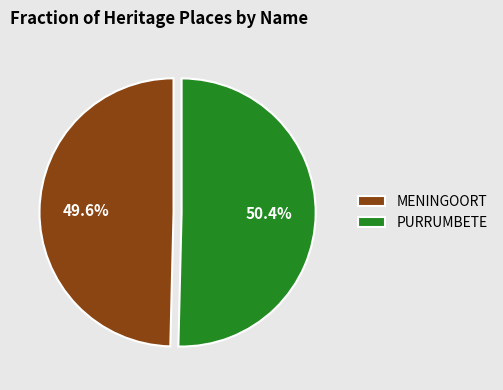

Which category has the smallest portion of the pie?

MENINGOORT